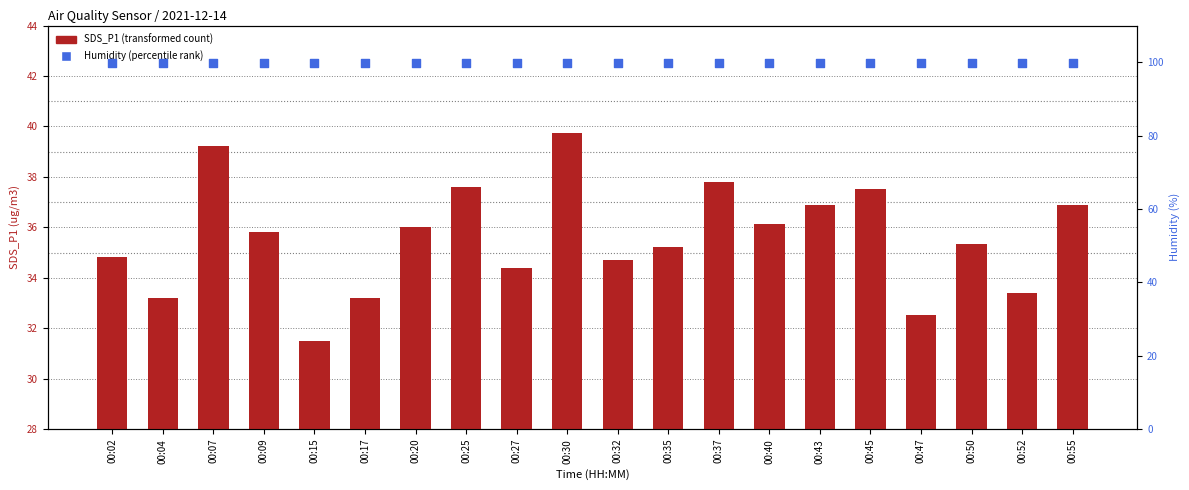

What is the total value across all series at 00:15?

131.4